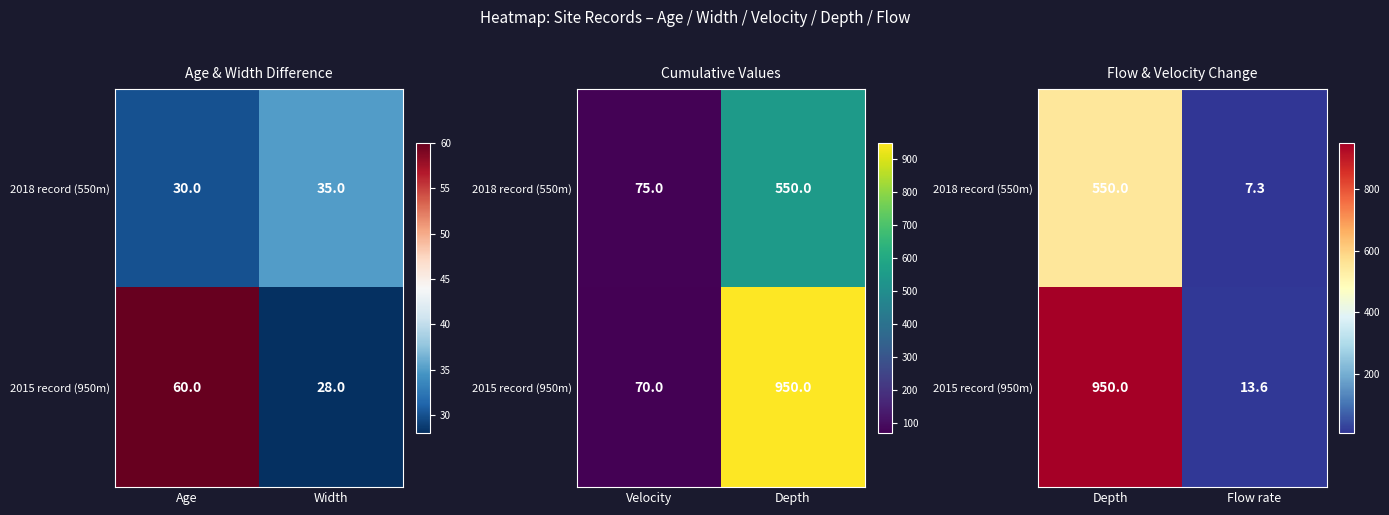

Which series changed the most between Depth and Flow rate?

2015 record (950m)